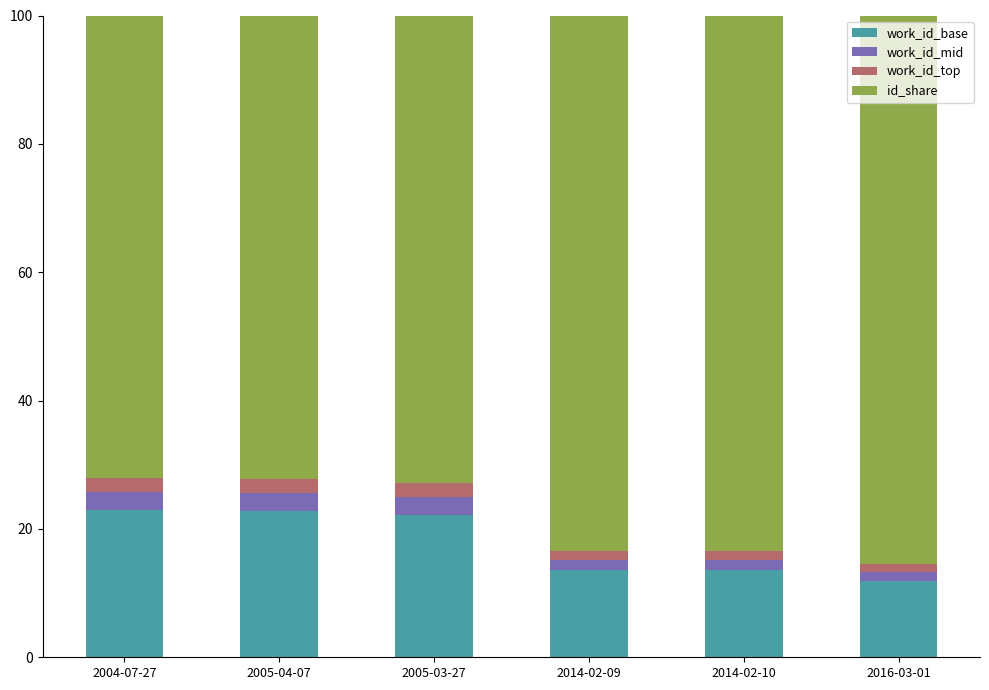

What is the total value across all series at 2004-07-27?

100.0